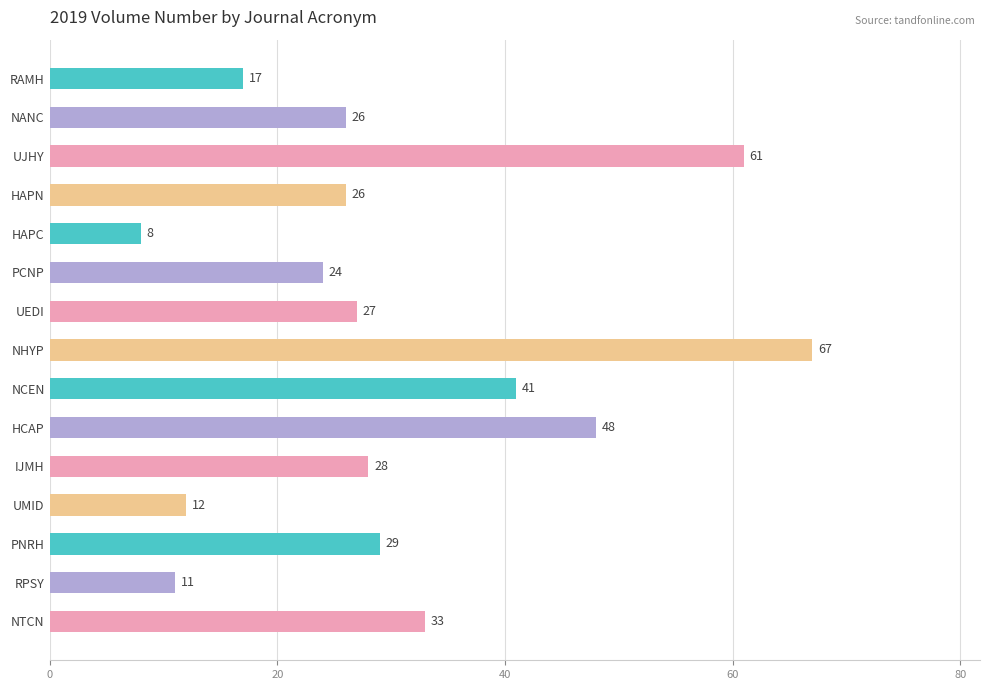

Which label corresponds to the smallest value in the chart?

HAPC